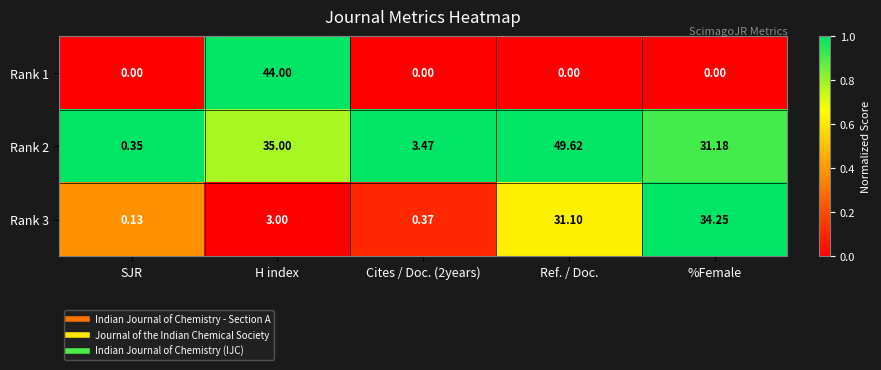

At which category does the chart reach its peak across all series?

Ref. / Doc.